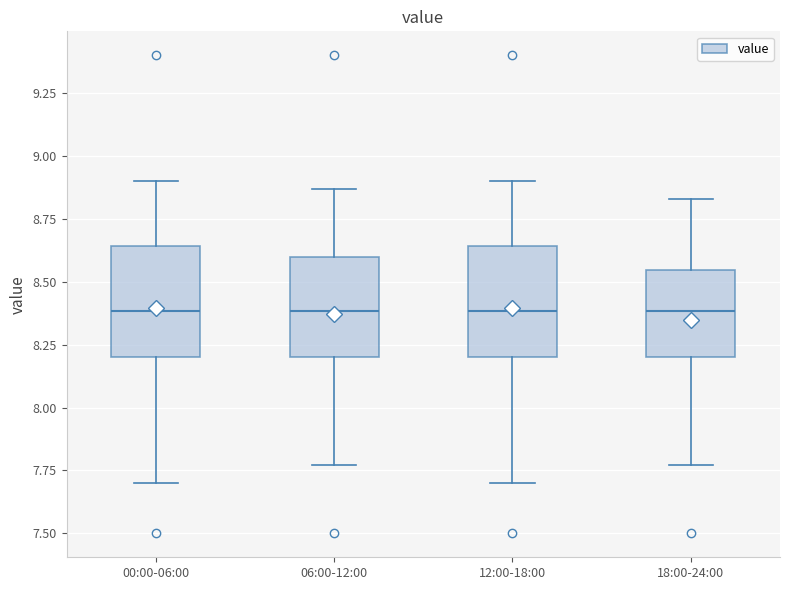

Where does the lower whisker of the box for 12:00-18:00 end on the y-axis? The values are not printed on the chart, so give them approximately, as read against the axis.

7.70